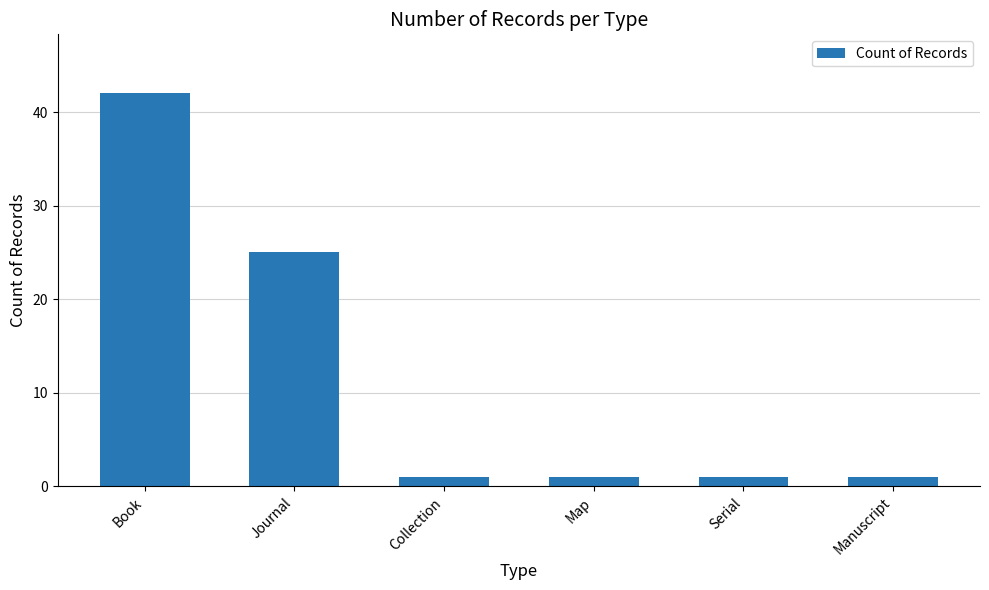

Reading left to right, extract all data points from this chart.

42	25	1	1	1	1